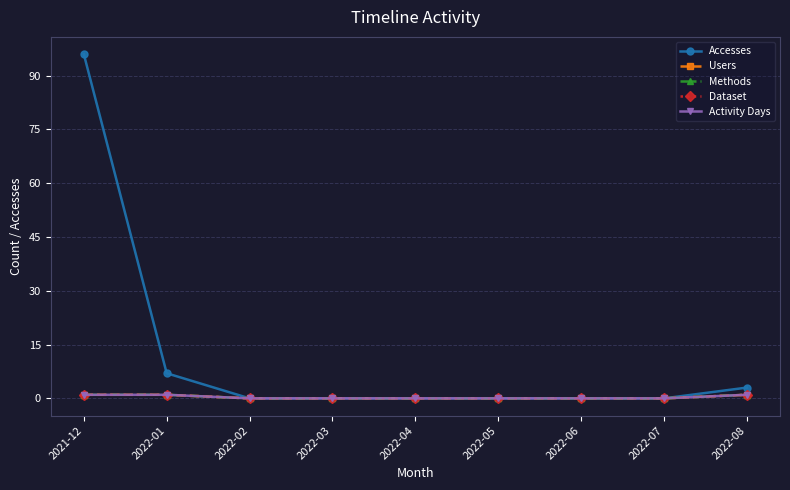

Between 2022-04 and 2022-06, which series saw the biggest shift?

Accesses